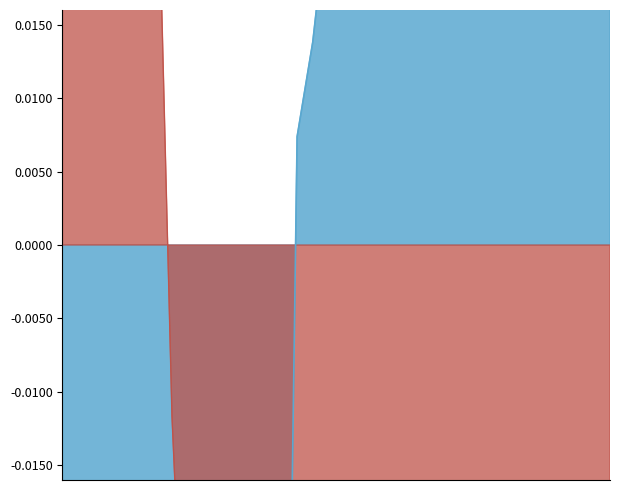

Reading right to left, transcribe all the data shown in this chart.

Global Rank: 0.5	0.5	0.4	0.4	0.3	0.3	0.3	0.3	0.3	0.3	0.3	0.2	0.2	0.1	0.1	0.1	0.0	0.0	0.0	0.0	0.0	-0.1	-0.1	-0.1	-0.1	-0.1	-0.2	-0.2	-0.4	-0.4	-0.4	-0.5	-0.5	-0.5	-0.5	-0.5
Global Score: -0.1	-0.1	-0.1	-0.1	-0.1	-0.1	-0.1	-0.1	-0.1	-0.1	-0.1	-0.1	-0.1	-0.0	-0.0	-0.0	-0.0	-0.0	-0.0	-0.0	-0.0	-0.0	-0.0	-0.0	-0.0	-0.0	-0.0	-0.0	-0.0	0.0	0.0	0.1	0.1	0.1	0.1	0.9